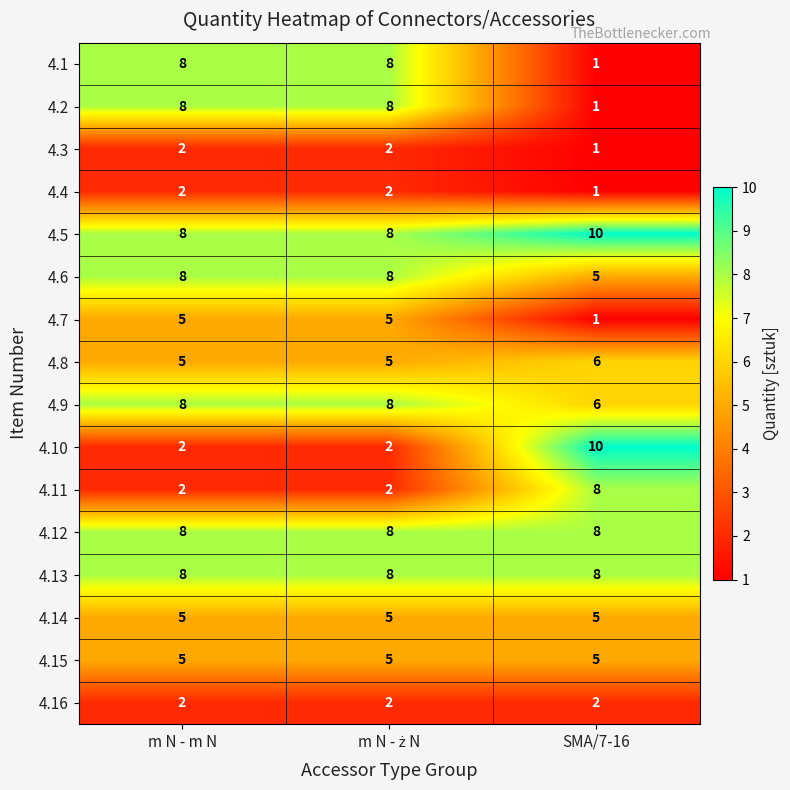

Which series has the largest total across all categories?

4.5